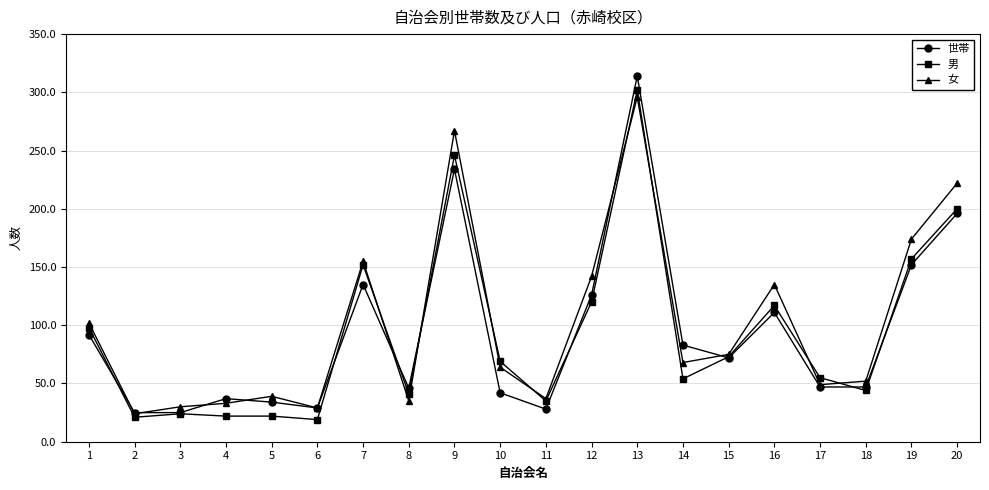

How many lines are shown in the chart?

3